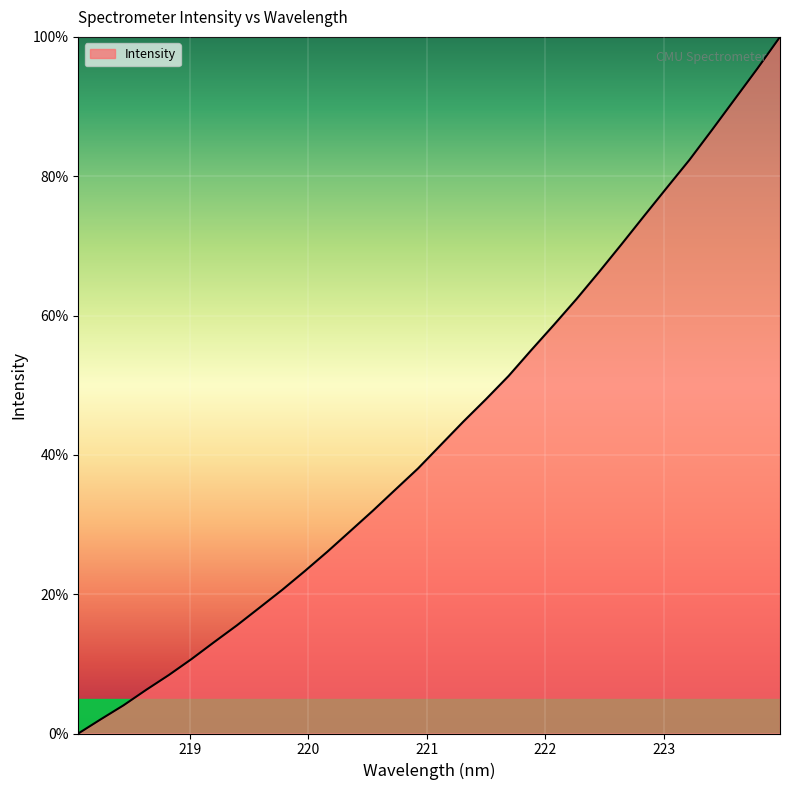

What is the maximum value shown in the chart?

100.0